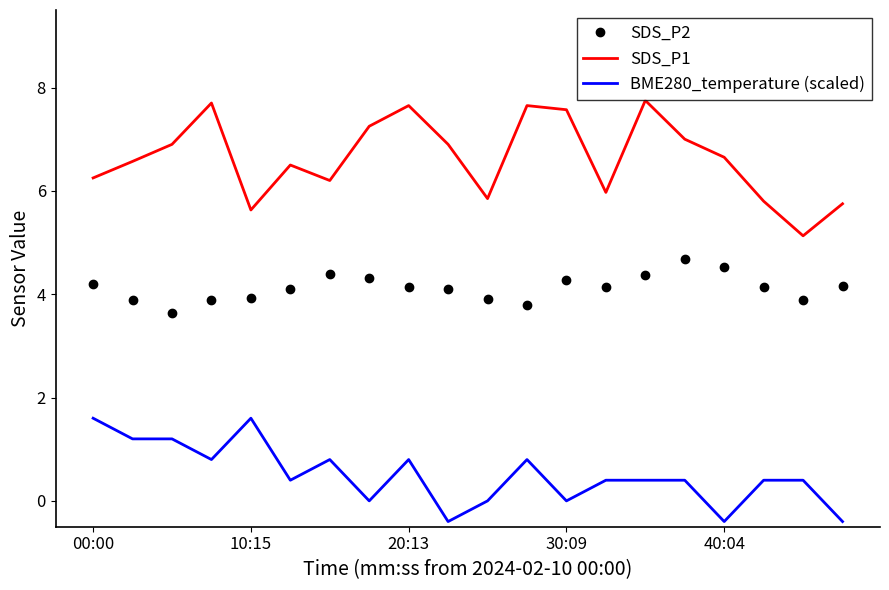

List the series in order of their overall mean, lowest first.

BME280_temperature (scaled), SDS_P2, SDS_P1